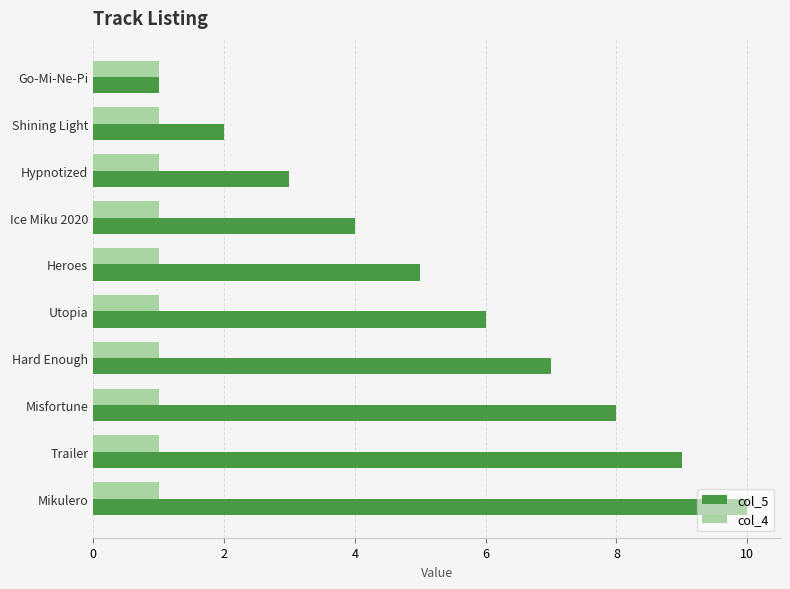

Rank the series by their maximum value, from lowest to highest.

col_4, col_5